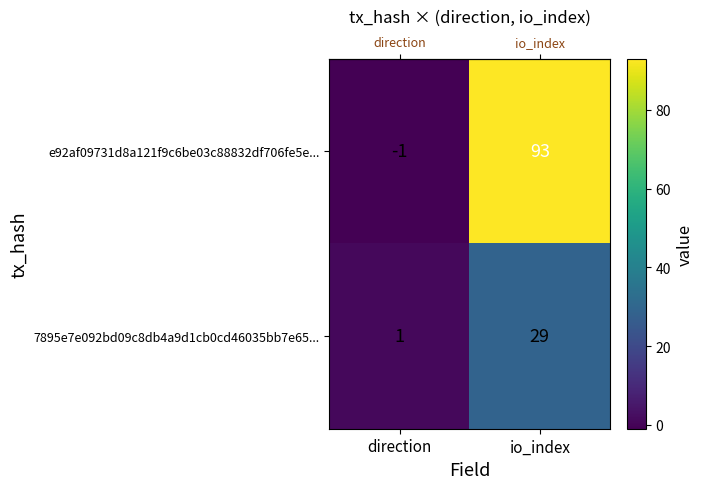

Which label corresponds to the largest value in the chart?

io_index